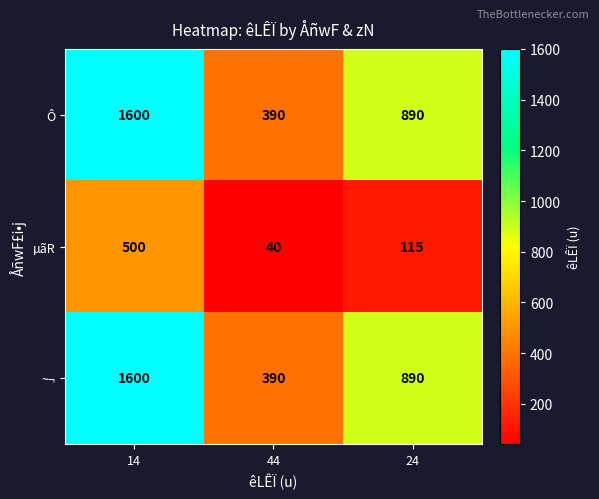

List the labels in order of ~¬ value, smallest first.

44, 24, 14